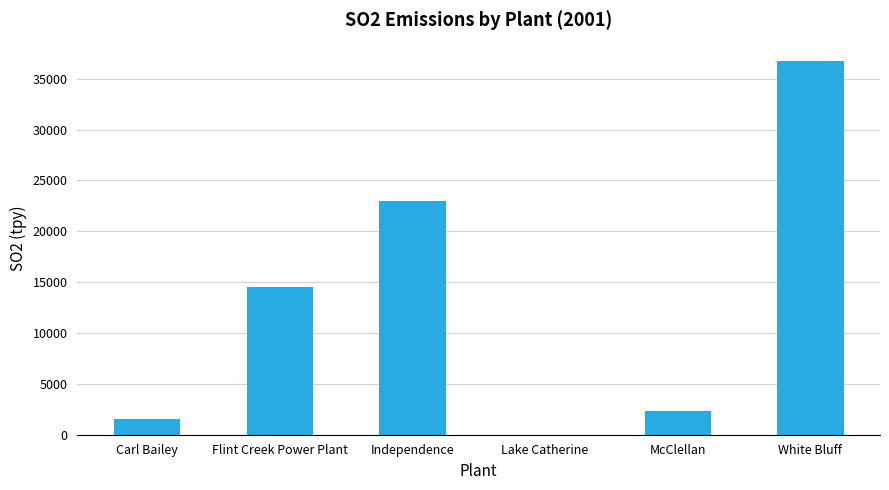

Is it true that the value at McClellan is 2369.9?

True